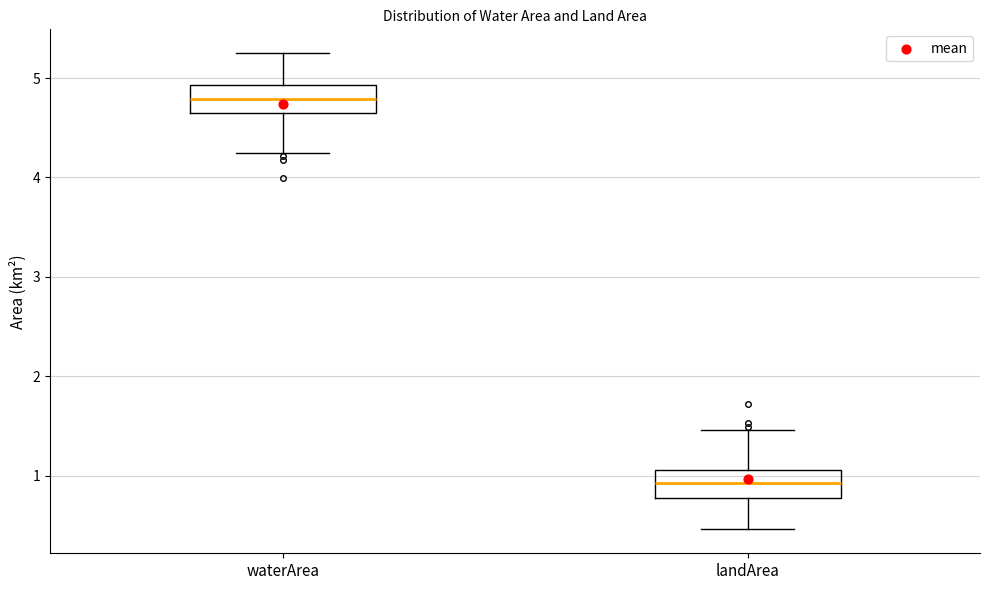

Reading left to right, read every box against the y-axis: the position of its median line, the range the box covers, and the ends of its whiskers. The values are not printed on the chart, so give them approximately, as read against the axis.

waterArea: median 4.8, box 4.7 to 4.9, whiskers 4.3 to 5.3
landArea: median 0.9, box 0.8 to 1.1, whiskers 0.5 to 1.5